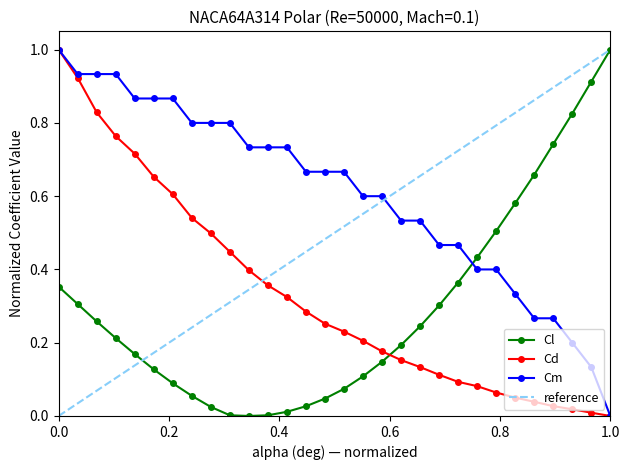

Rank the series by their maximum value, from lowest to highest.

Cl, Cd, Cm